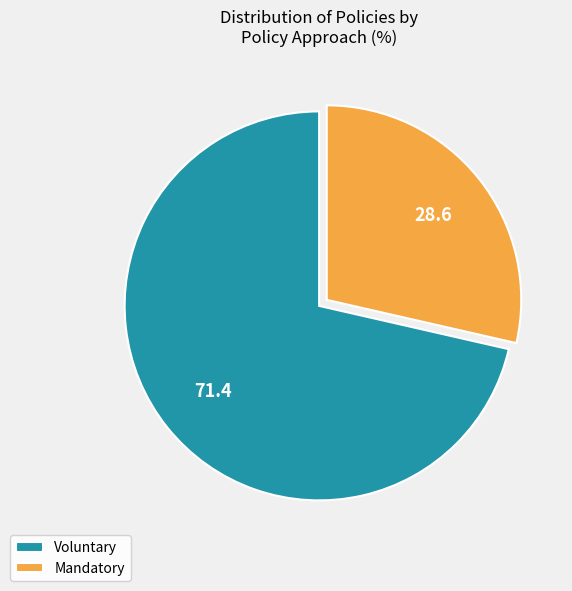

Which category accounts for the majority?

Voluntary